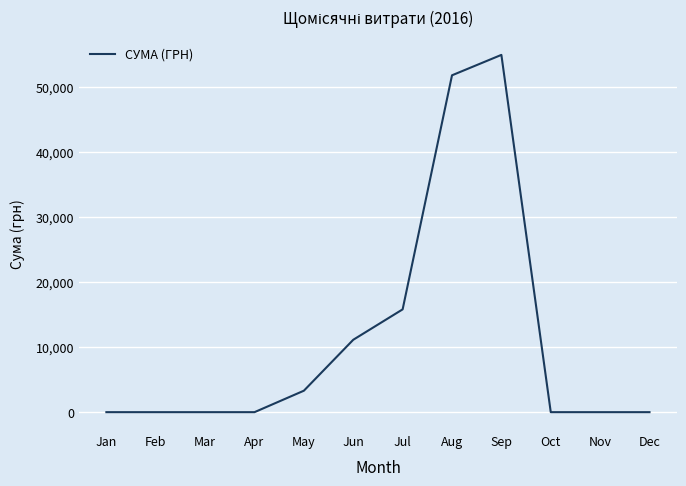

True or false: the data shows 0.0 at Nov.

True